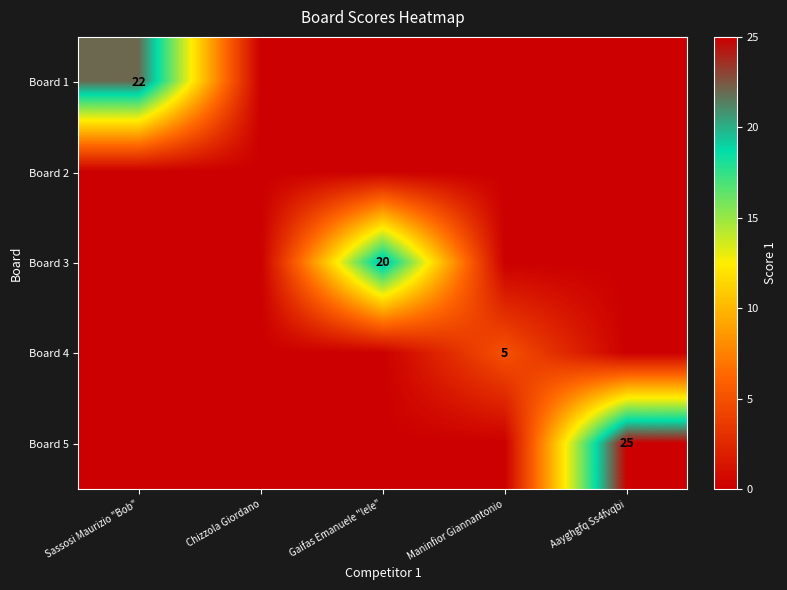

The Board 4 series shows 2 at Maninfior Giannantonio. True or false?

False